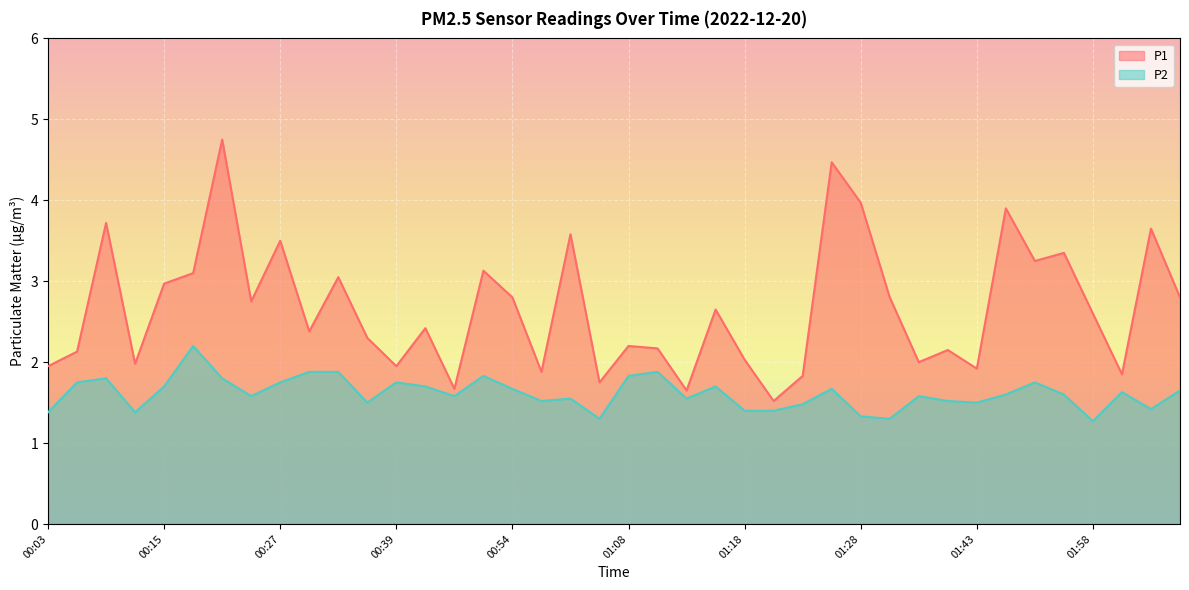

What is the label of the 21st point from the right?

01:06